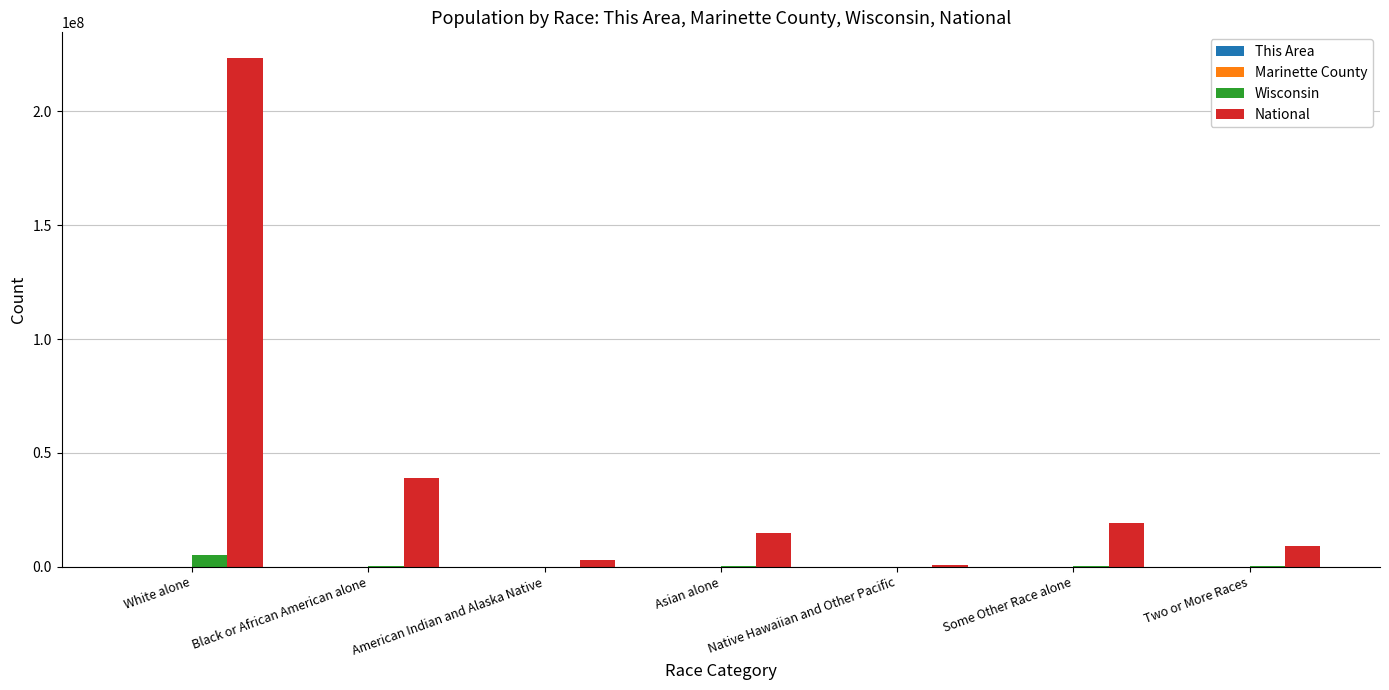

Between White alone and Asian alone, which series saw the biggest shift?

National